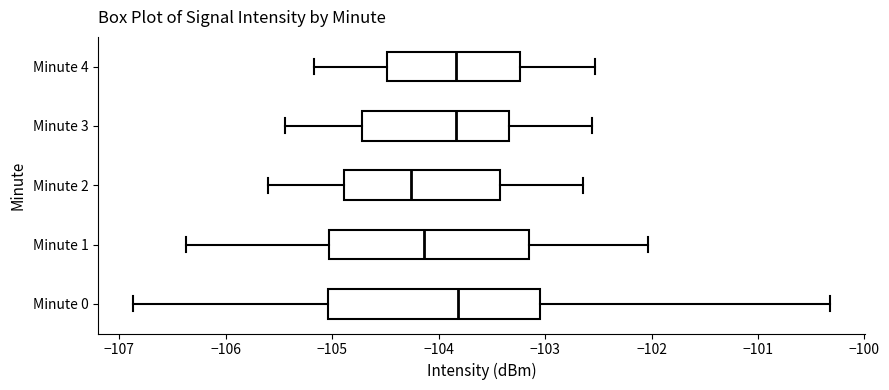

Comparing the boxes themselves (not the whiskers), which one is the widest?

Minute 0